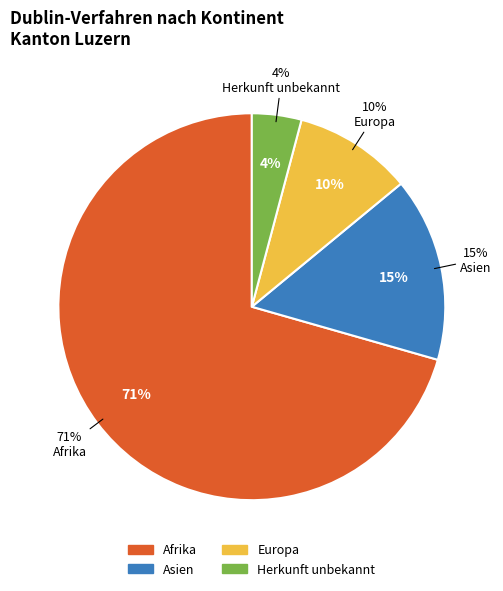

Is Asien the majority of the pie?

No